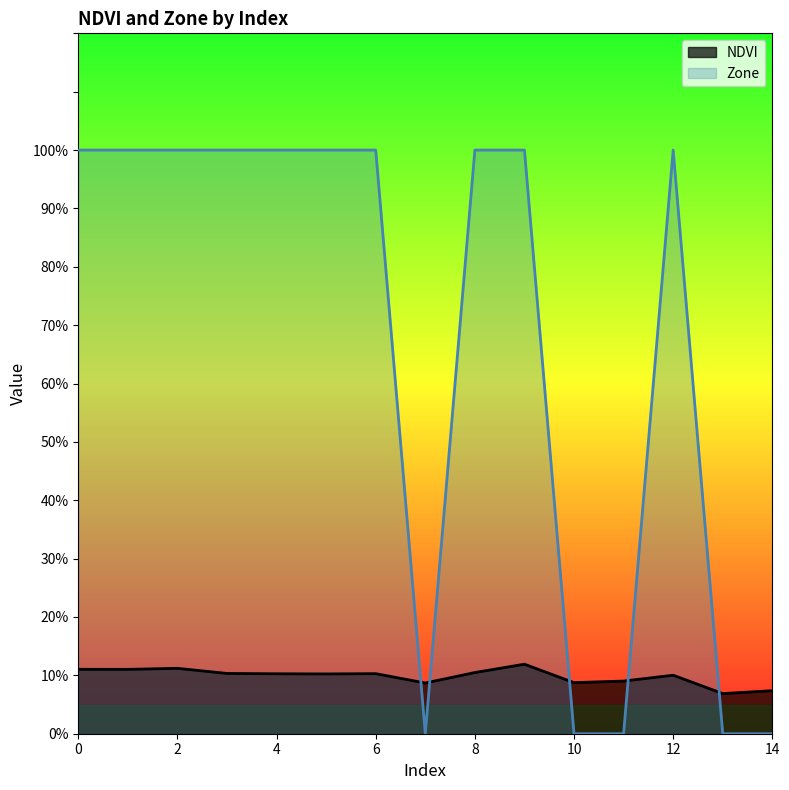

What are all the series names shown in the legend?

NDVI, Zone